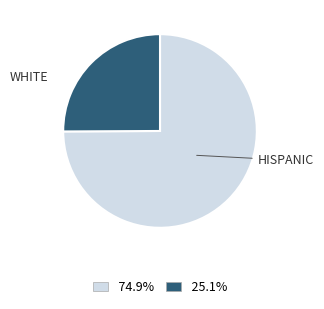

Does any single category account for the majority?

Yes